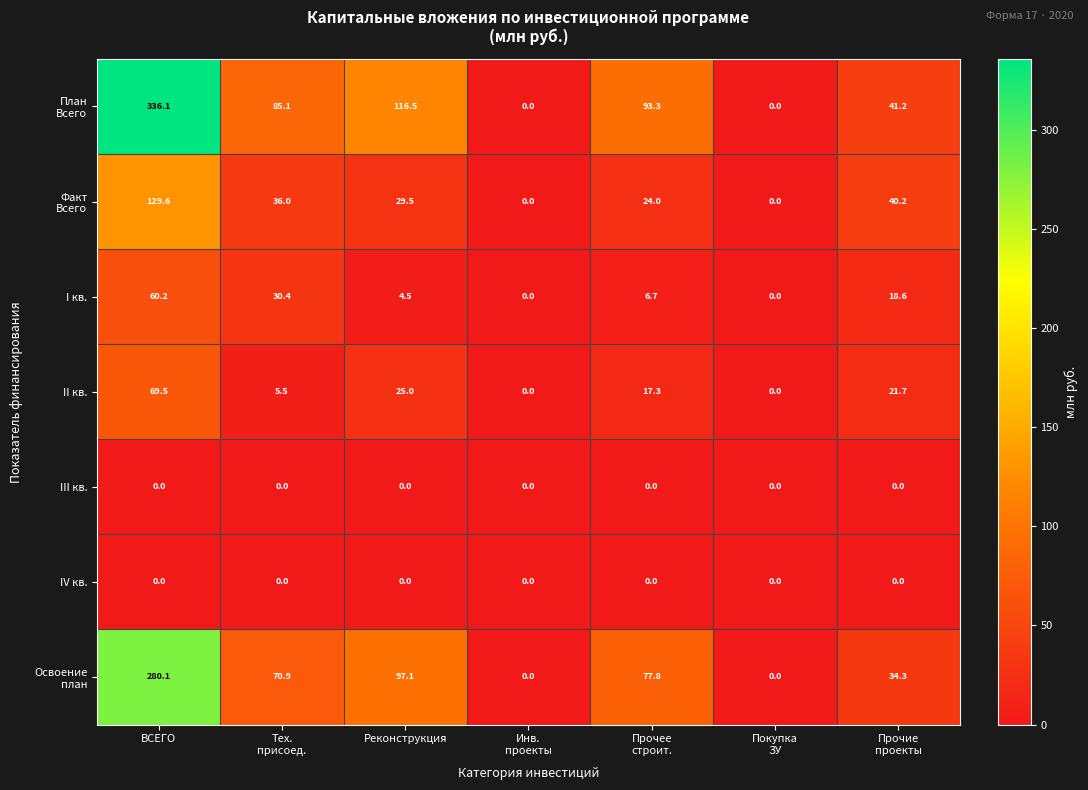

What is the difference between the second highest and minimum values in the I кв. series?

30.4